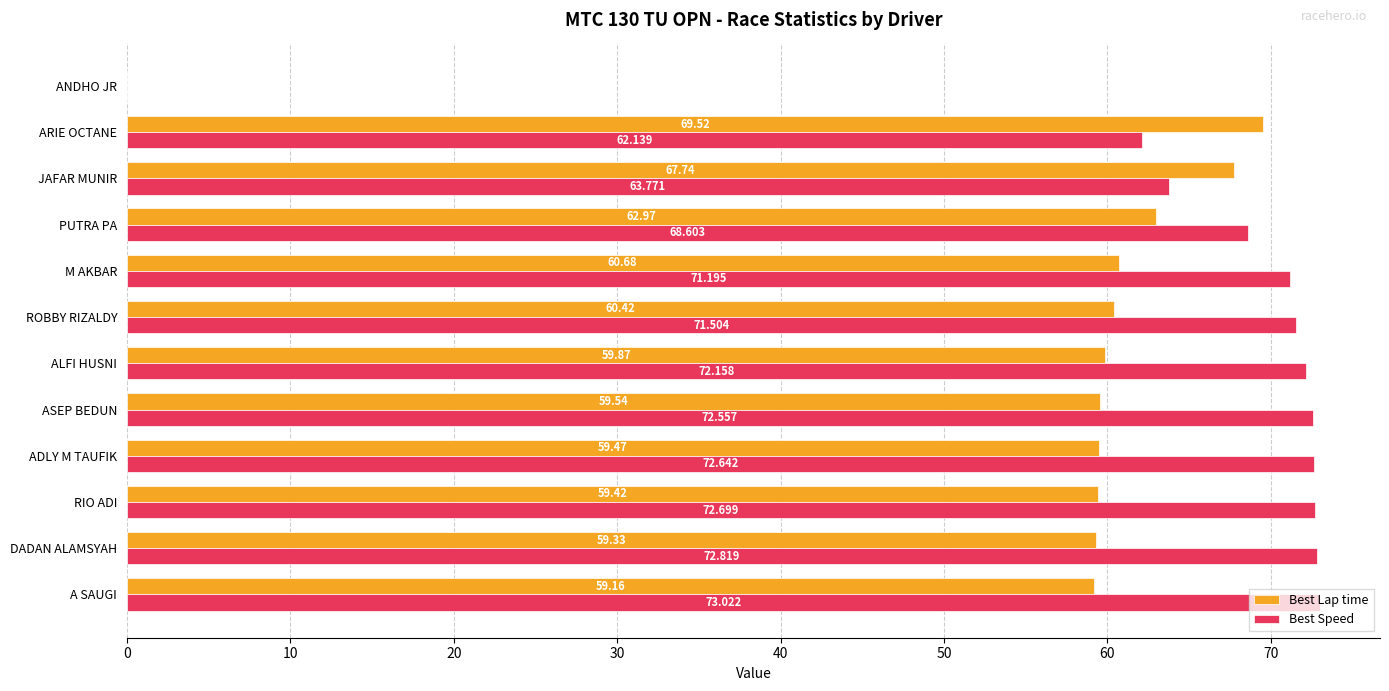

At which category is the sum across all series the highest?

A SAUGI